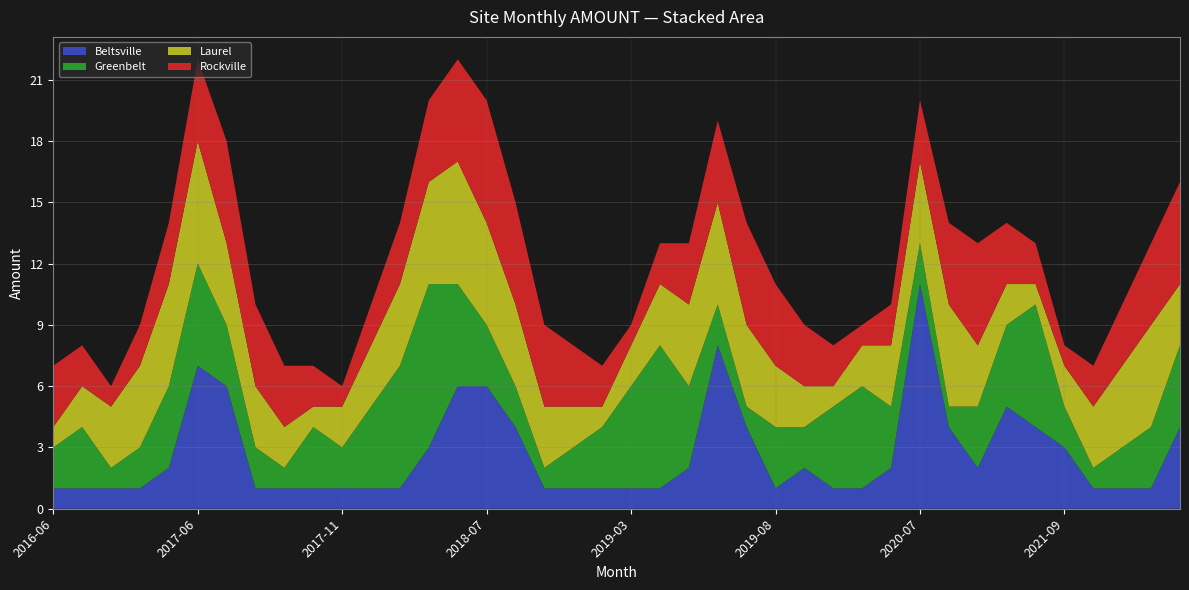

Reading right to left, what are all the values shown in this chart?

Beltsville: 2022-05=4	2022-04=1	2022-03=1	2022-02=1	2021-09=3	2021-08=4	2021-07=5	2021-06=2	2021-05=4	2020-07=11	2020-06=2	2020-05=1	2019-10=1	2019-09=2	2019-08=1	2019-07=4	2019-06=8	2019-05=2	2019-04=1	2019-03=1	2019-01=1	2018-11=1	2018-10=1	2018-08=4	2018-07=6	2018-06=6	2018-05=3	2018-04=1	2018-03=1	2017-11=1	2017-10=1	2017-09=1	2017-08=1	2017-07=6	2017-06=7	2017-05=2	2017-04=1	2017-03=1	2016-12=1	2016-06=1
Greenbelt: 2022-05=4	2022-04=3	2022-03=2	2022-02=1	2021-09=2	2021-08=6	2021-07=4	2021-06=3	2021-05=1	2020-07=2	2020-06=3	2020-05=5	2019-10=4	2019-09=2	2019-08=3	2019-07=1	2019-06=2	2019-05=4	2019-04=7	2019-03=5	2019-01=3	2018-11=2	2018-10=1	2018-08=2	2018-07=3	2018-06=5	2018-05=8	2018-04=6	2018-03=4	2017-11=2	2017-10=3	2017-09=1	2017-08=2	2017-07=3	2017-06=5	2017-05=4	2017-04=2	2017-03=1	2016-12=3	2016-06=2
Laurel: 2022-05=3	2022-04=5	2022-03=4	2022-02=3	2021-09=2	2021-08=1	2021-07=2	2021-06=3	2021-05=5	2020-07=4	2020-06=3	2020-05=2	2019-10=1	2019-09=2	2019-08=3	2019-07=4	2019-06=5	2019-05=4	2019-04=3	2019-03=2	2019-01=1	2018-11=2	2018-10=3	2018-08=4	2018-07=5	2018-06=6	2018-05=5	2018-04=4	2018-03=3	2017-11=2	2017-10=1	2017-09=2	2017-08=3	2017-07=4	2017-06=6	2017-05=5	2017-04=4	2017-03=3	2016-12=2	2016-06=1
Rockville: 2022-05=5	2022-04=4	2022-03=3	2022-02=2	2021-09=1	2021-08=2	2021-07=3	2021-06=5	2021-05=4	2020-07=3	2020-06=2	2020-05=1	2019-10=2	2019-09=3	2019-08=4	2019-07=5	2019-06=4	2019-05=3	2019-04=2	2019-03=1	2019-01=2	2018-11=3	2018-10=4	2018-08=5	2018-07=6	2018-06=5	2018-05=4	2018-04=3	2018-03=2	2017-11=1	2017-10=2	2017-09=3	2017-08=4	2017-07=5	2017-06=4	2017-05=3	2017-04=2	2017-03=1	2016-12=2	2016-06=3